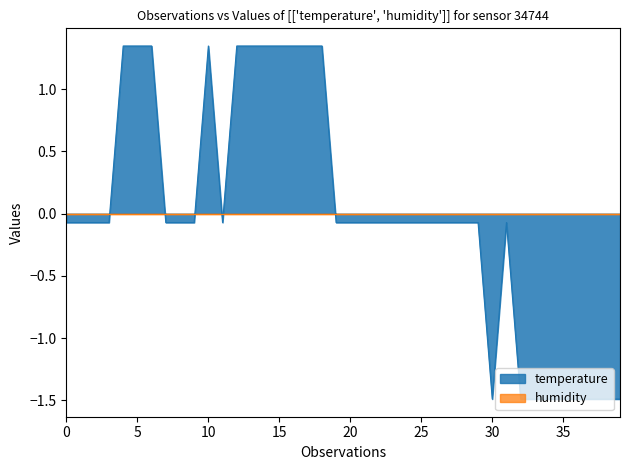

Which series has the widest spread of values?

temperature